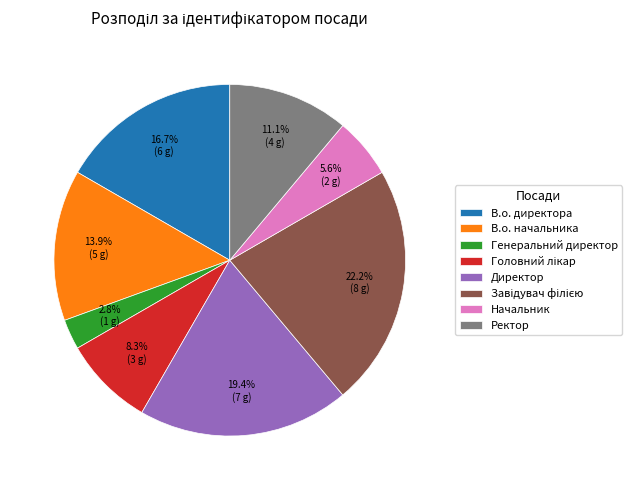

How many slices are in this pie chart?

8